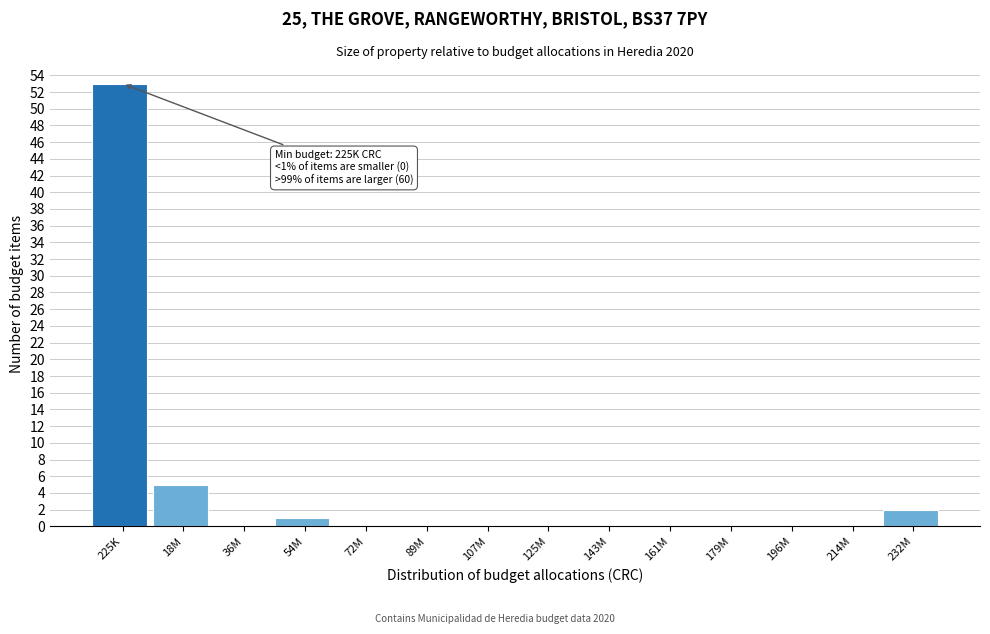

Reading left to right, extract all data points from this chart.

225K=53	18M=5	36M=0	54M=1	72M=0	89M=0	107M=0	125M=0	143M=0	161M=0	179M=0	196M=0	214M=0	232M=2